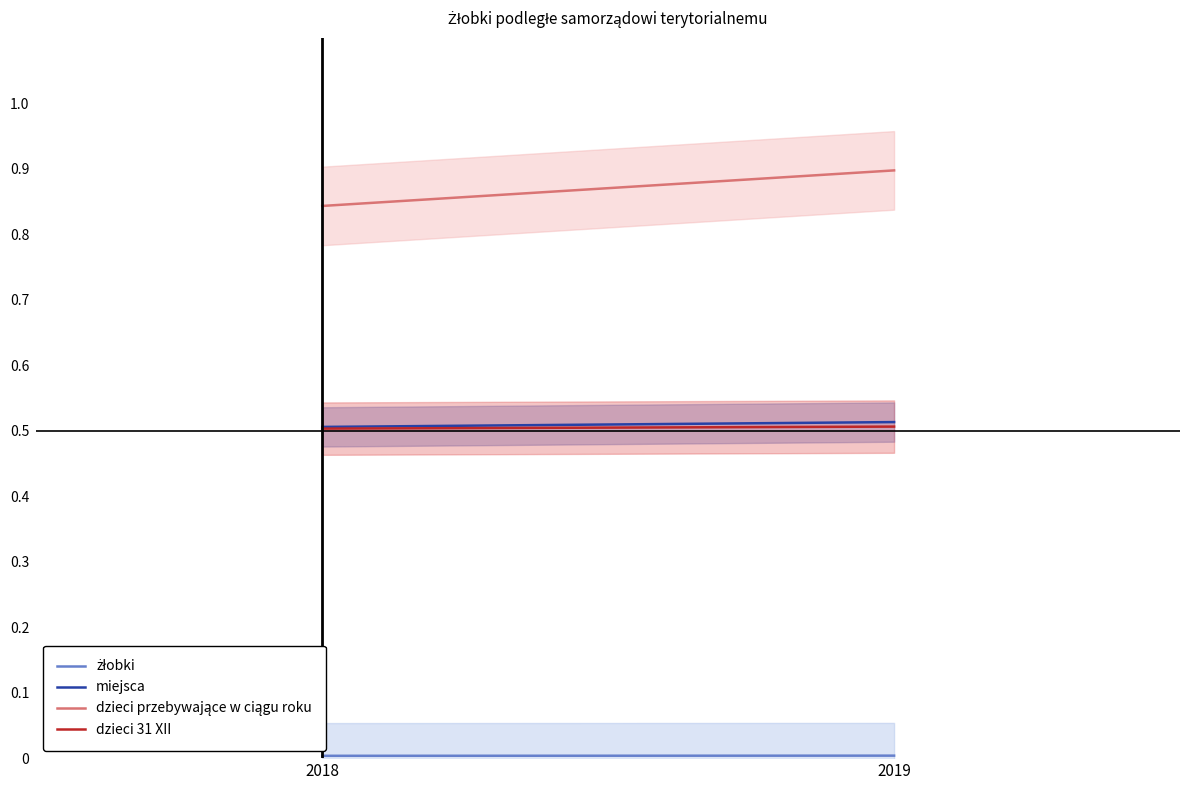

Reading right to left, transcribe all the data shown in this chart.

żłobki: 2019=0.0	2018=0.0
miejsca: 2019=0.5	2018=0.5
dzieci przebywające w ciągu roku: 2019=0.9	2018=0.8
dzieci 31 XII: 2019=0.5	2018=0.5